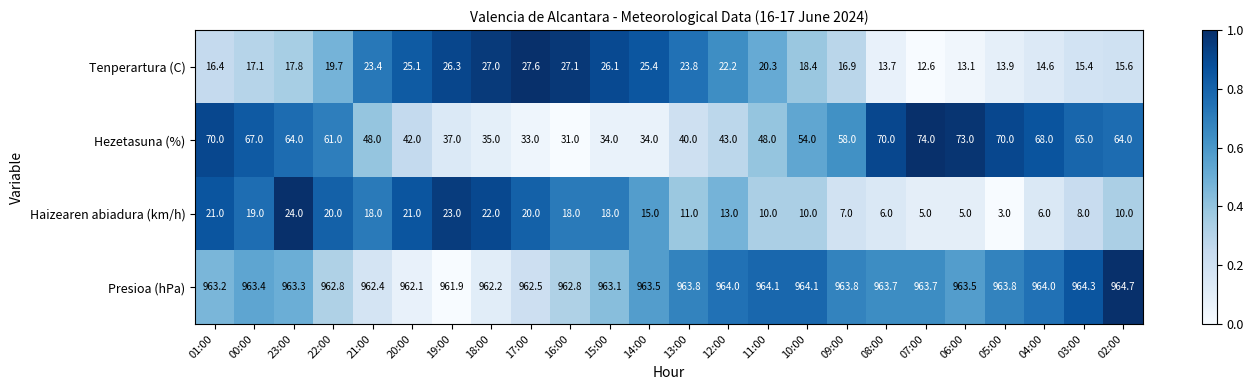

What is the difference between the Haizearen abiadura (km/h) values at 01:00 and 07:00?

16.0